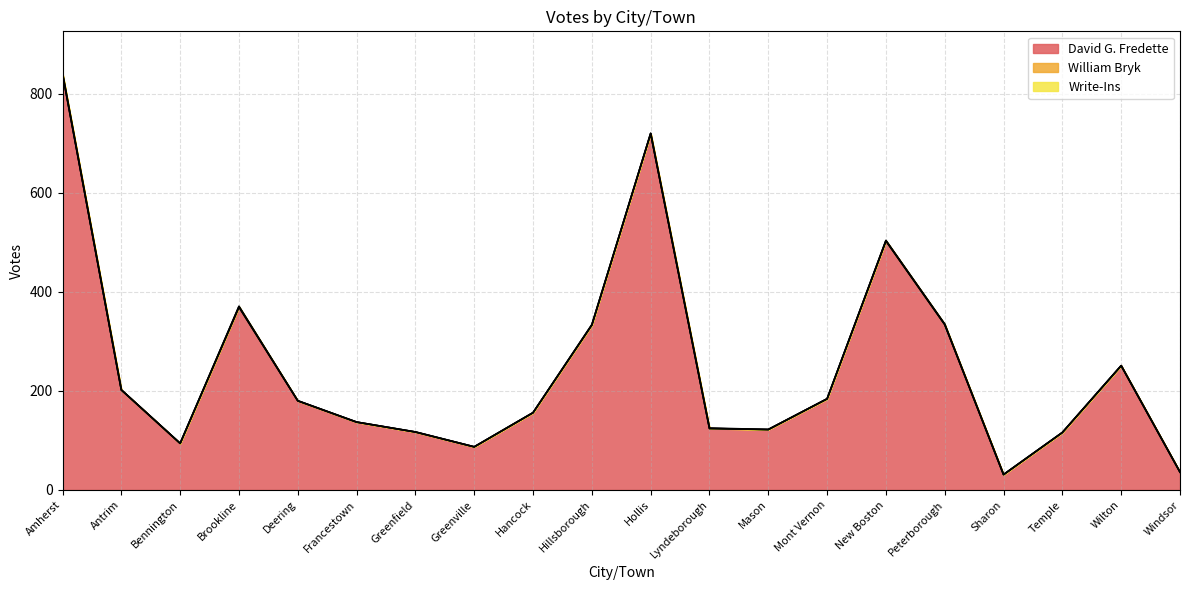

What is the sum of the David G. Fredette values at Peterborough and Windsor?

370